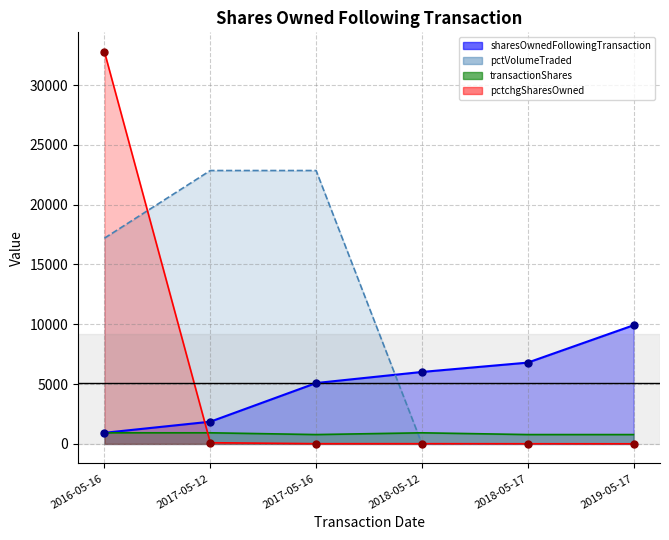

Is the value of sharesOwnedFollowingTransaction at 2018-05-12 greater than the value of transactionShares at 2018-05-12?

Yes